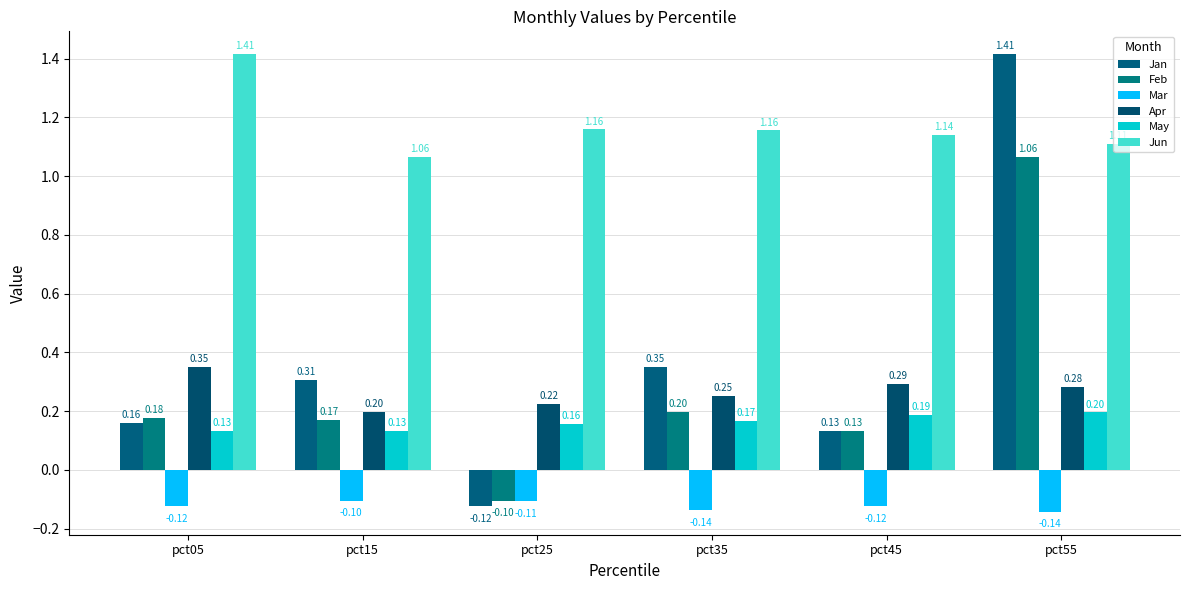

The Jun series shows 0.3 at pct45. True or false?

False